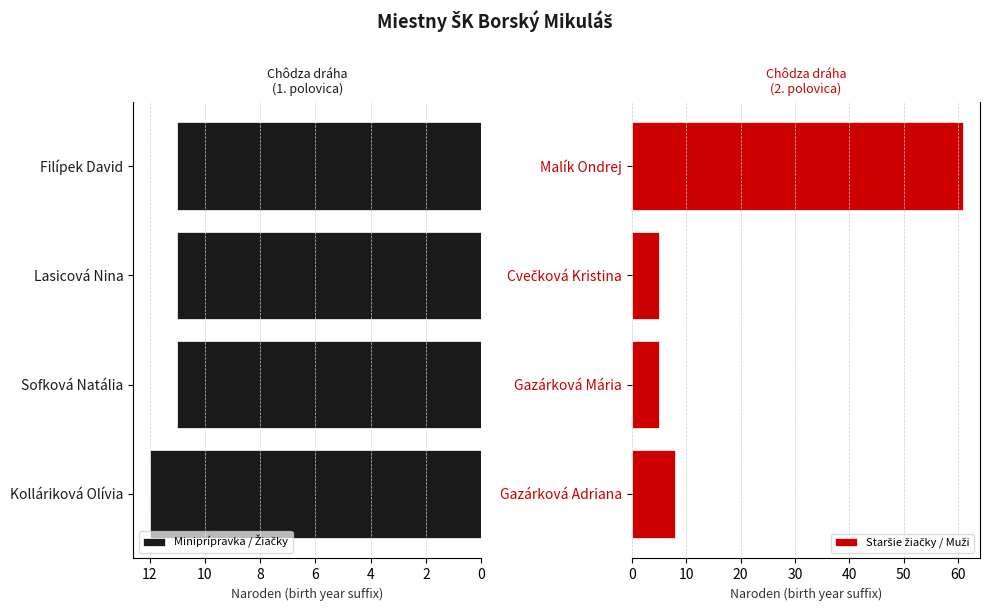

What is the value of the Staršie žiačky / Muži bar at the 3rd from the left?

5